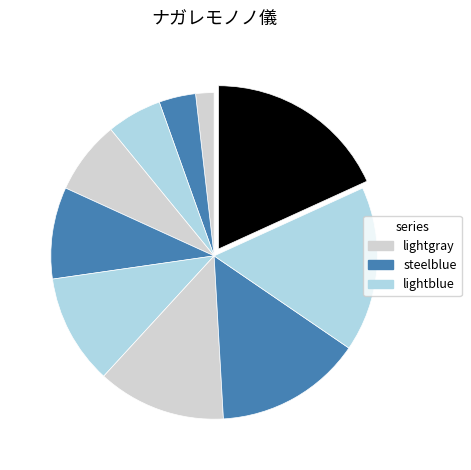

How many slices are in this pie chart?

10